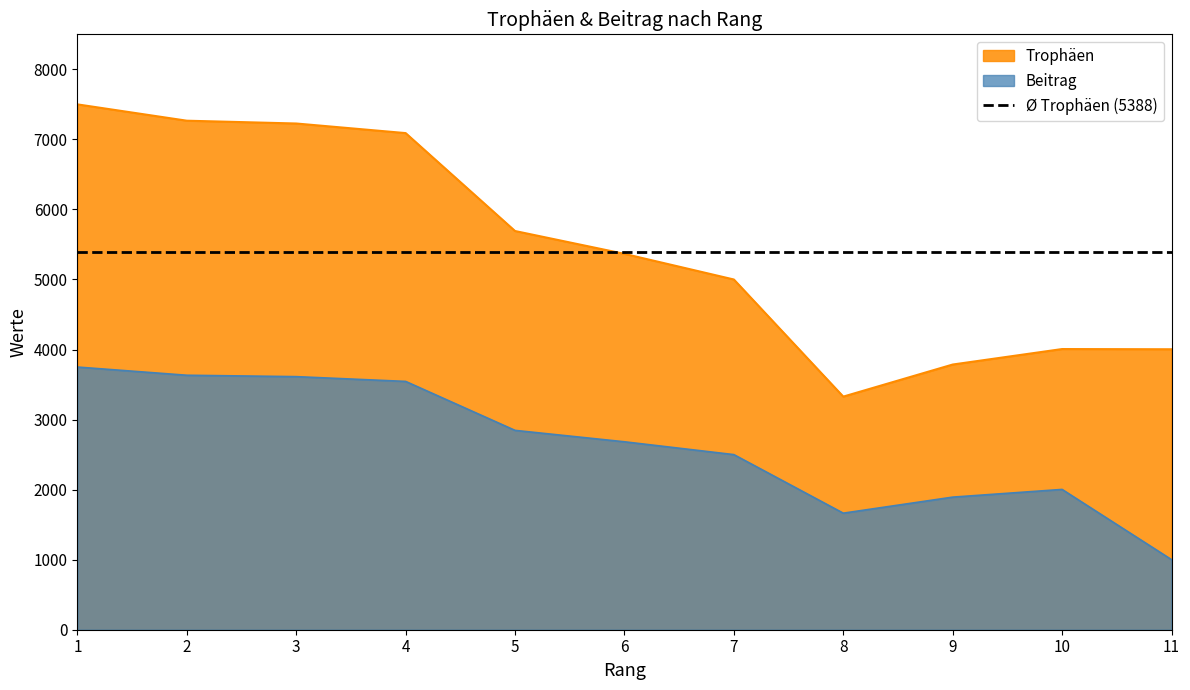

What is the minimum value for Trophäen?

3328